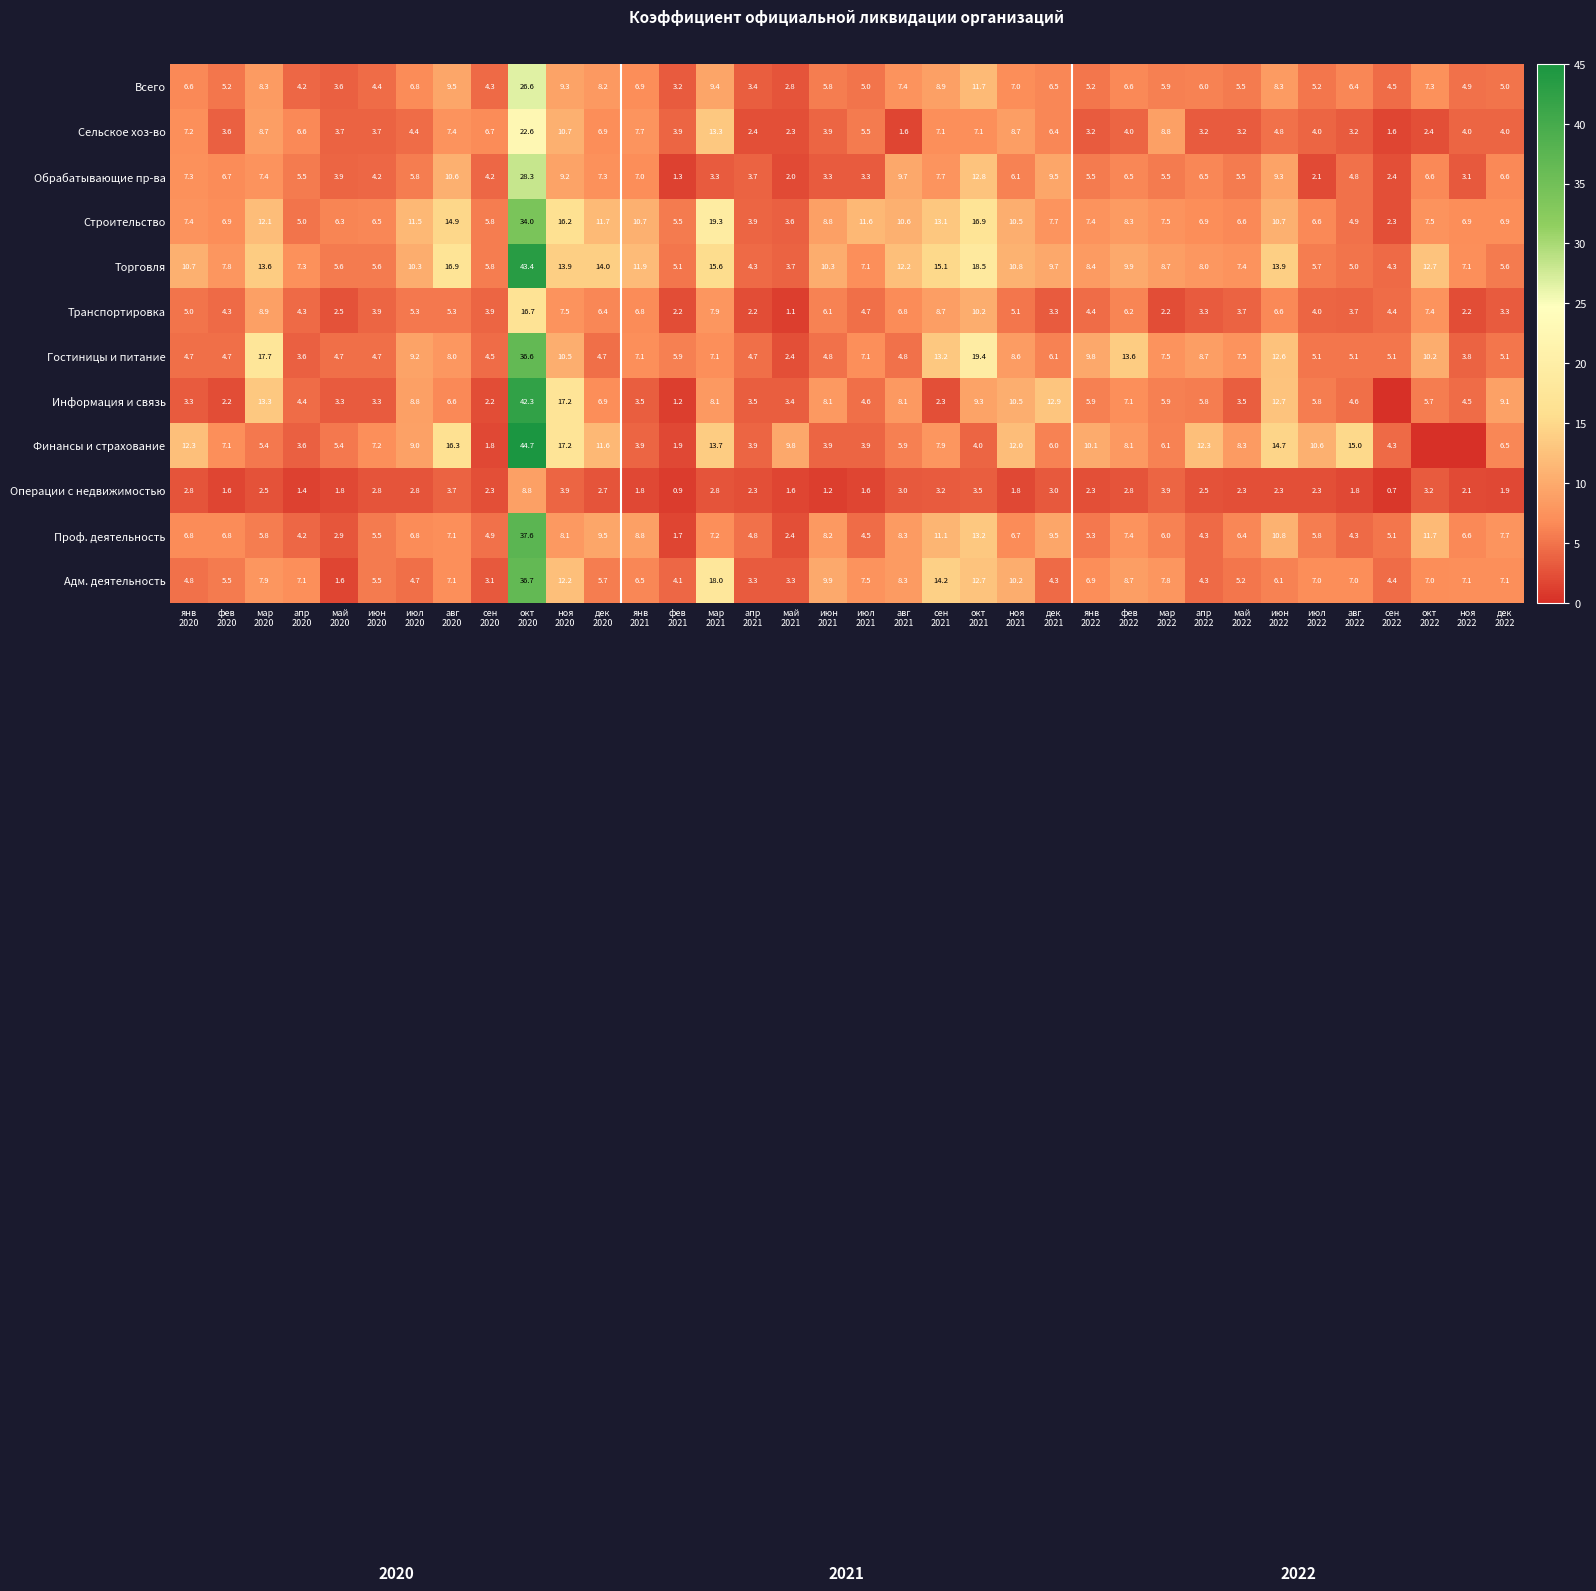

What is the difference between the maximum and second lowest values in the Проф. деятельность series?

35.2